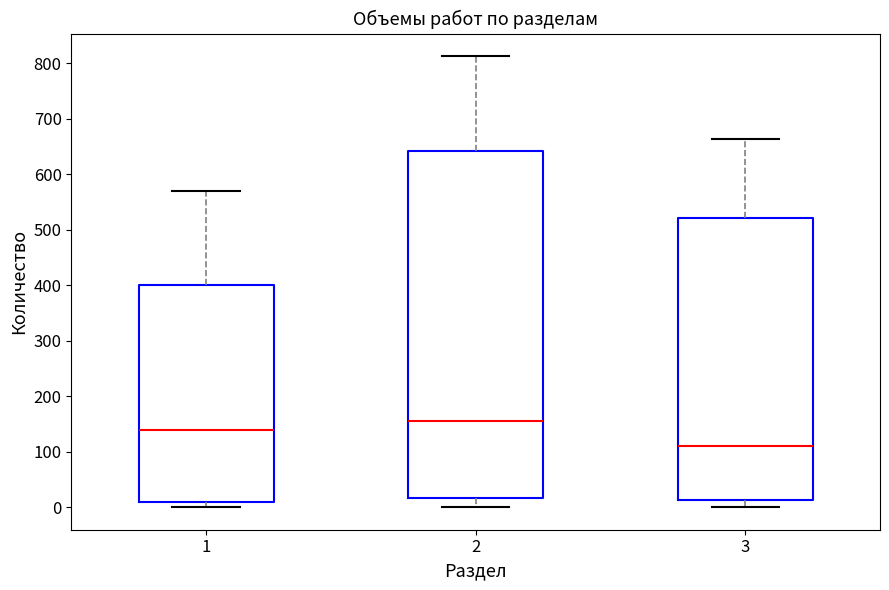

Which box has the lowest median line?

3